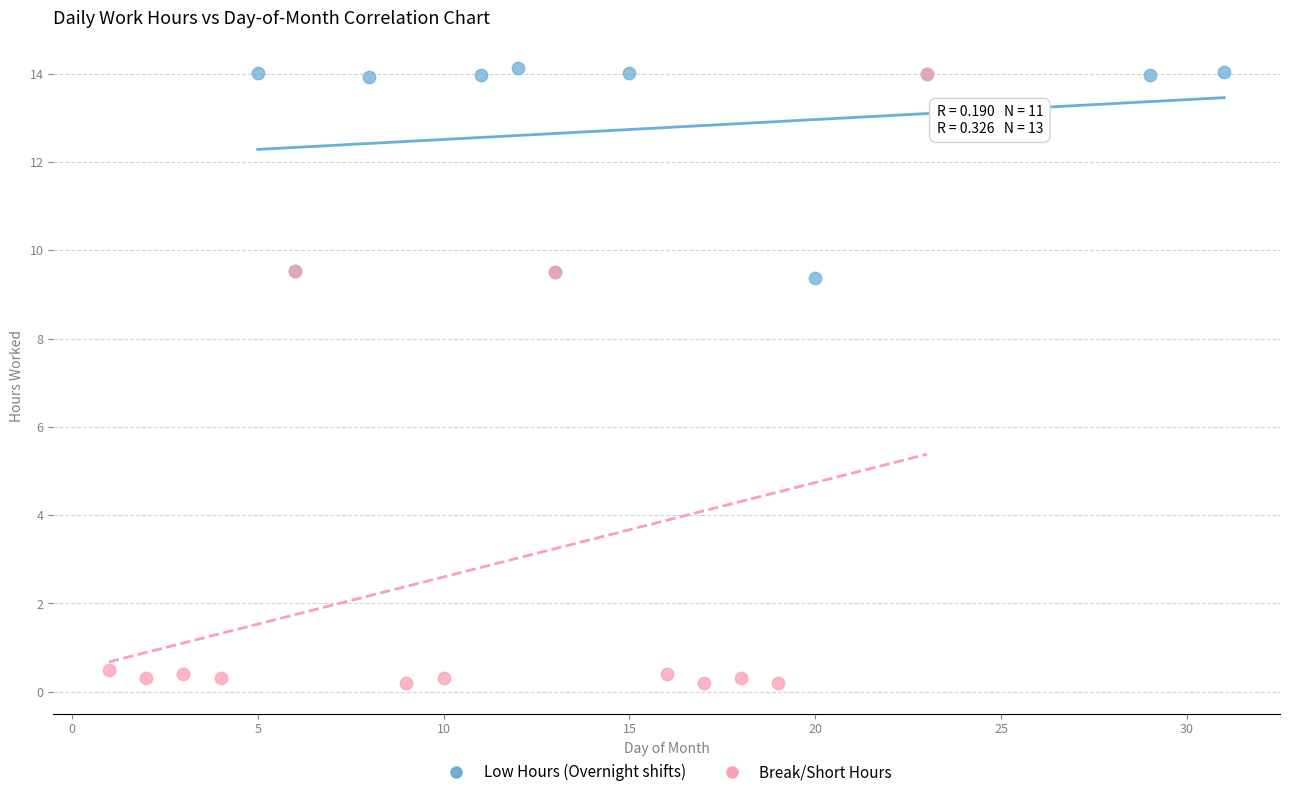

Which series has the widest spread of Y values?

Break/Short Hours